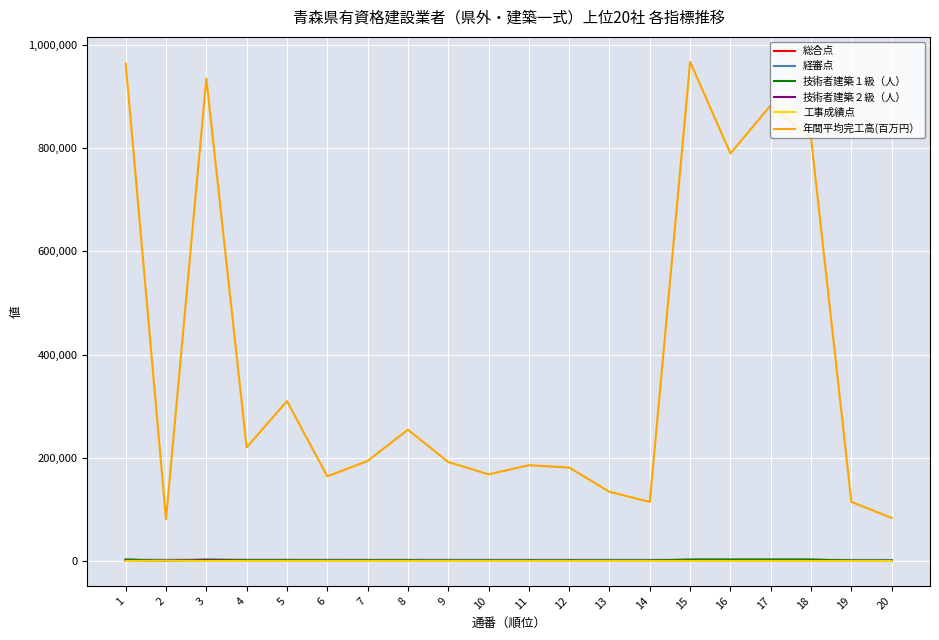

What are all the series names shown in the legend?

総合点, 経審点, 技術者建築１級（人）, 技術者建築２級（人）, 工事成績点, 年間平均完工高(百万円）